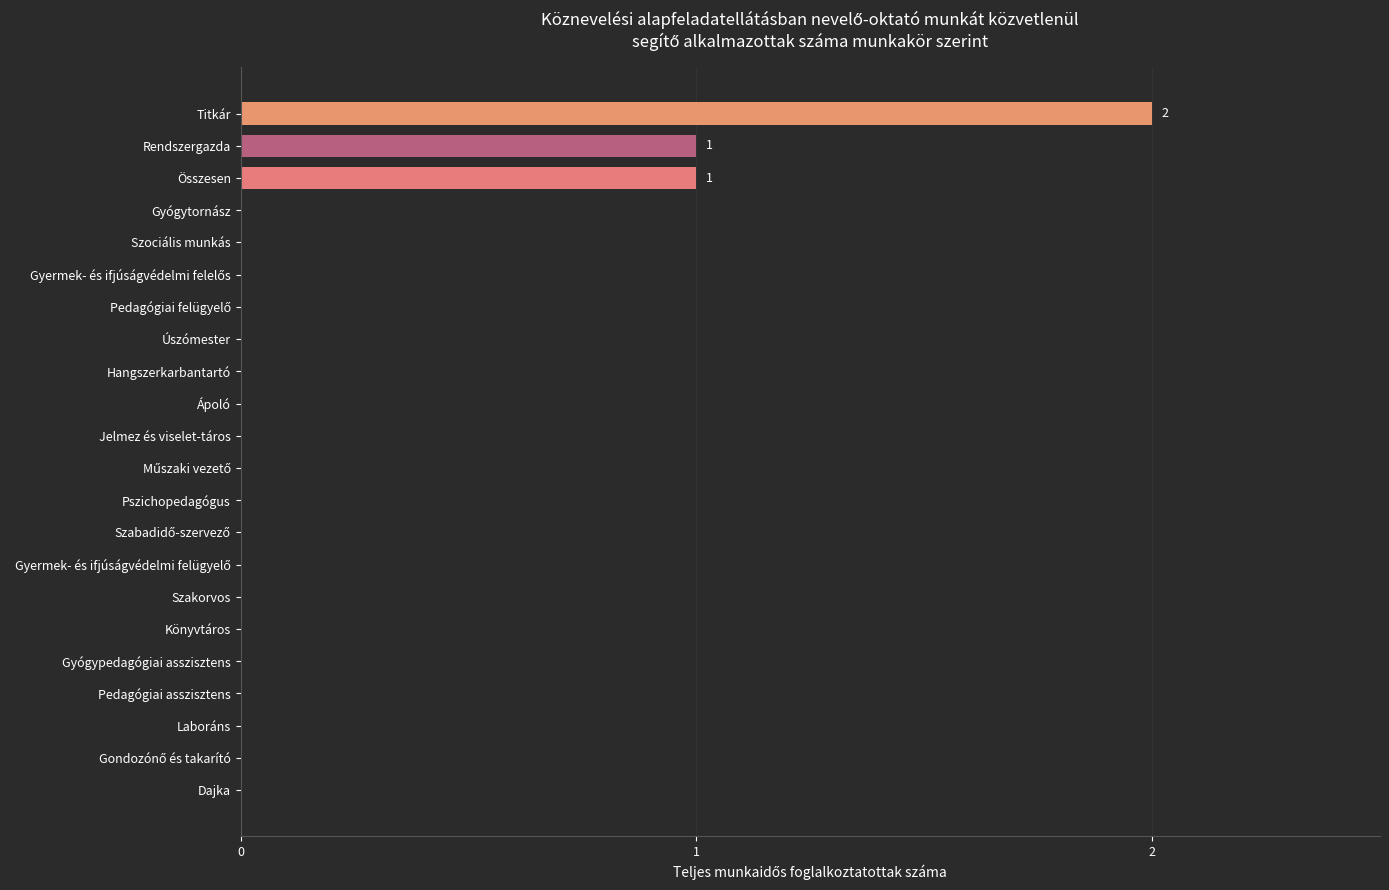

Which label corresponds to the largest value in the chart?

Titkár